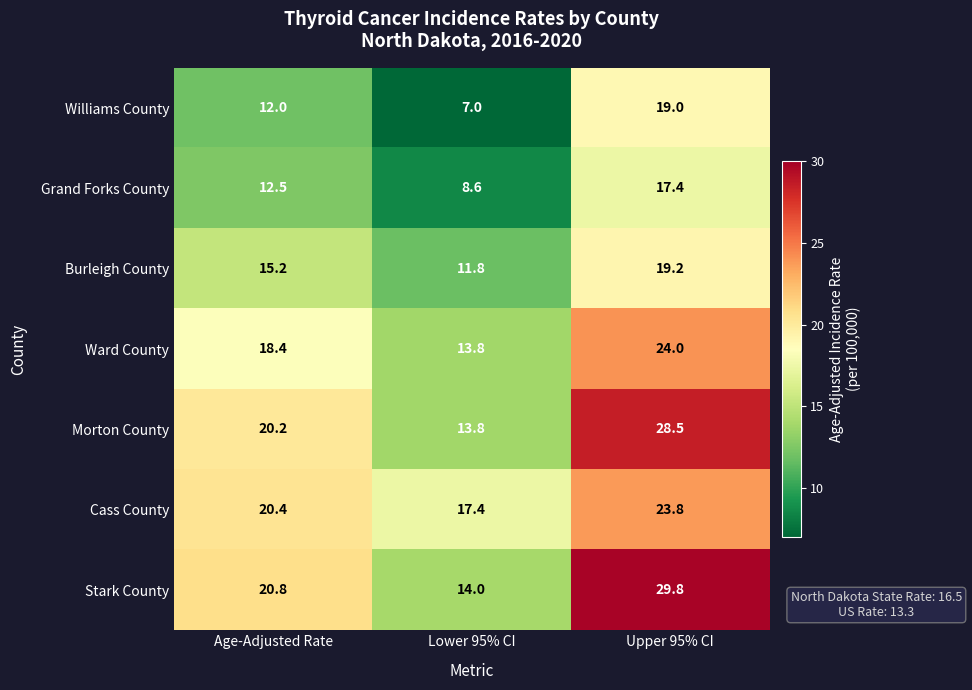

Reading left to right, what are all the values shown in this chart?

Williams County: 12.0	7.0	19.0
Grand Forks County: 12.5	8.6	17.4
Burleigh County: 15.2	11.8	19.2
Ward County: 18.4	13.8	24.0
Morton County: 20.2	13.8	28.5
Cass County: 20.4	17.4	23.8
Stark County: 20.8	14.0	29.8